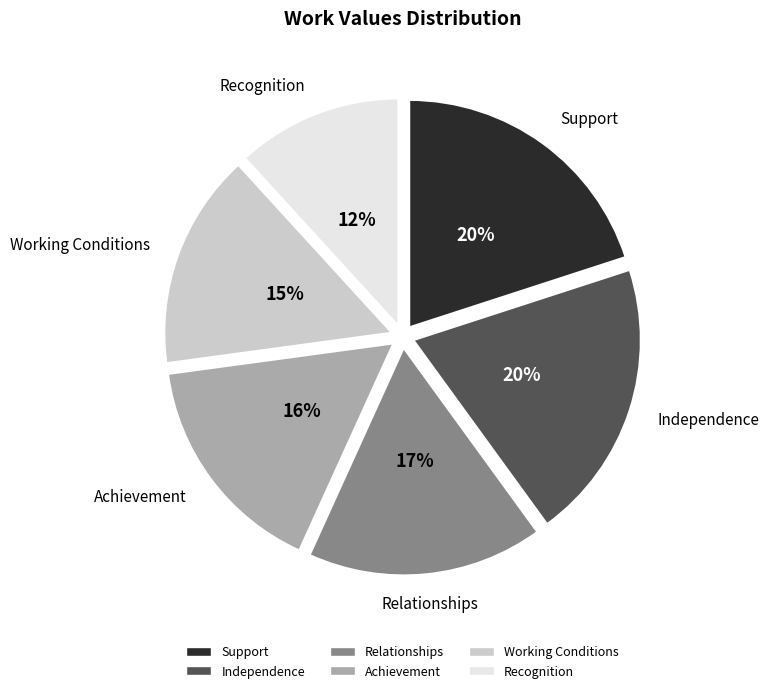

To the nearest percent, what portion does Relationships represent?

17%